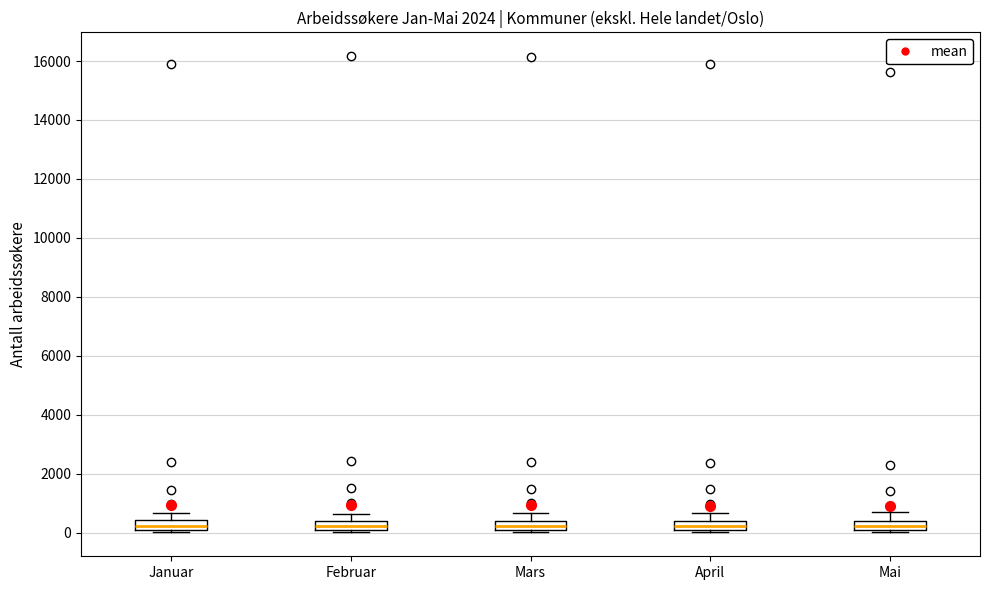

Where is the upper edge of the box for Mai on the y-axis? The values are not printed on the chart, so give them approximately, as read against the axis.

400